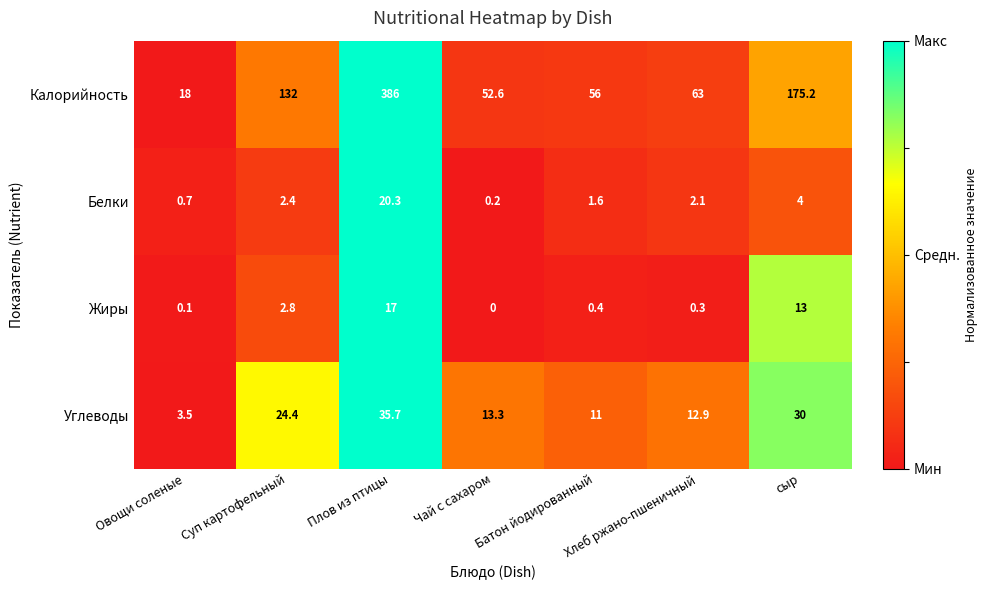

Which series has the largest range (max minus min)?

Калорийность